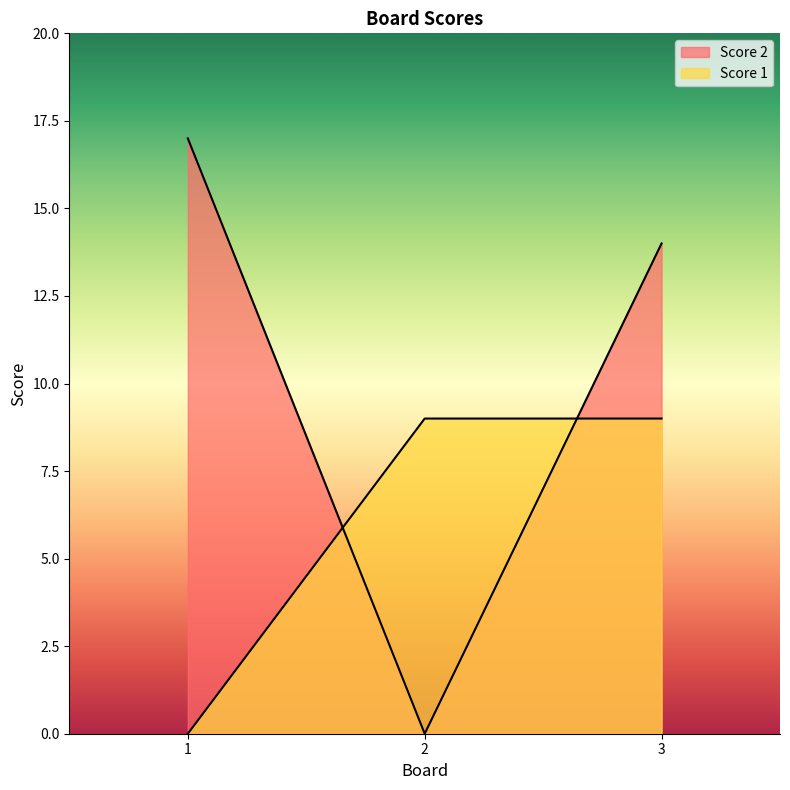

Reading right to left, transcribe all the data shown in this chart.

Score 2: 14	0	17
Score 1: 9	9	0